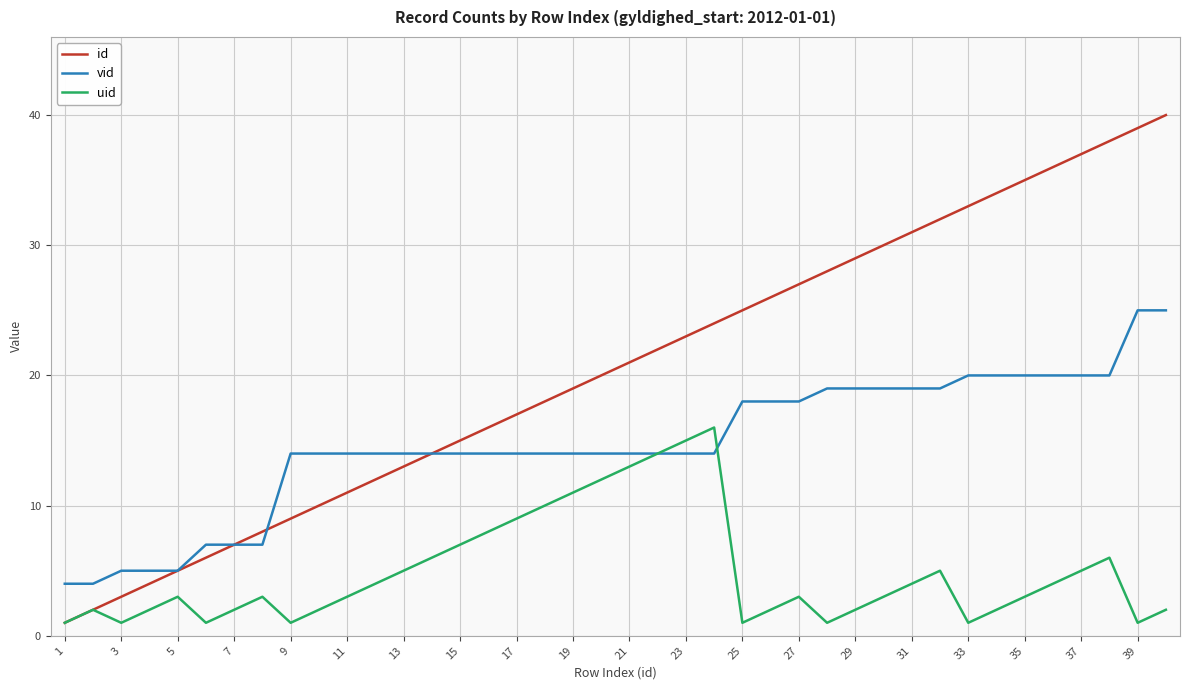

List the series in order of their peak value, highest first.

id, vid, uid